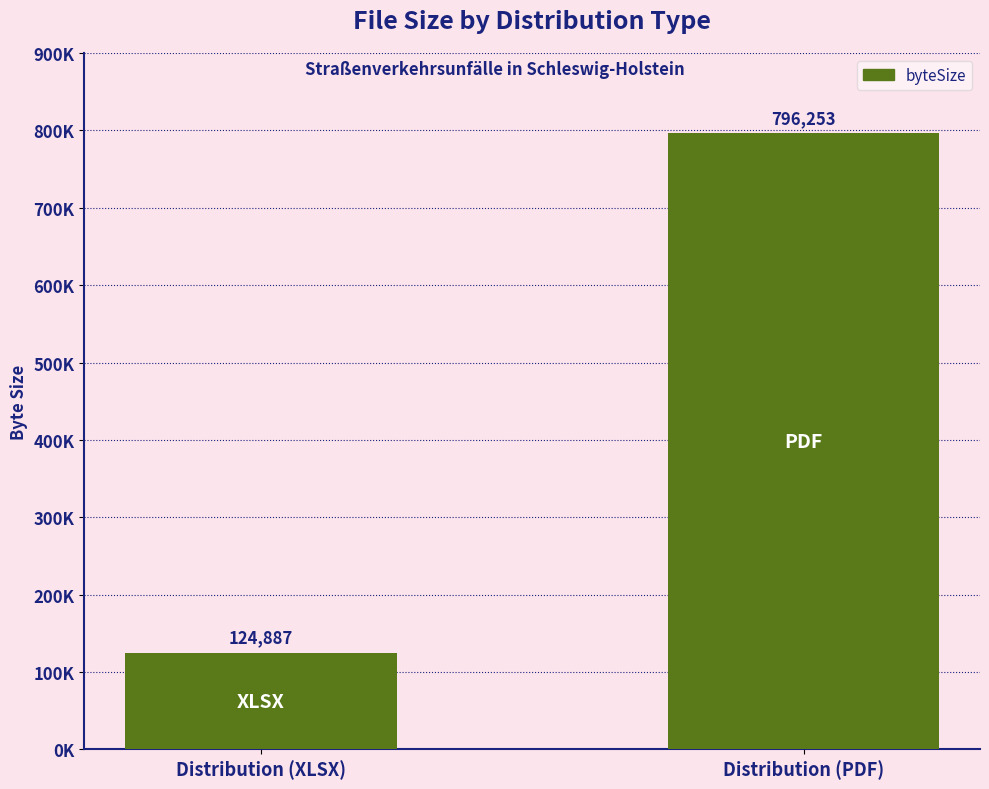

Are the bars horizontal?

No